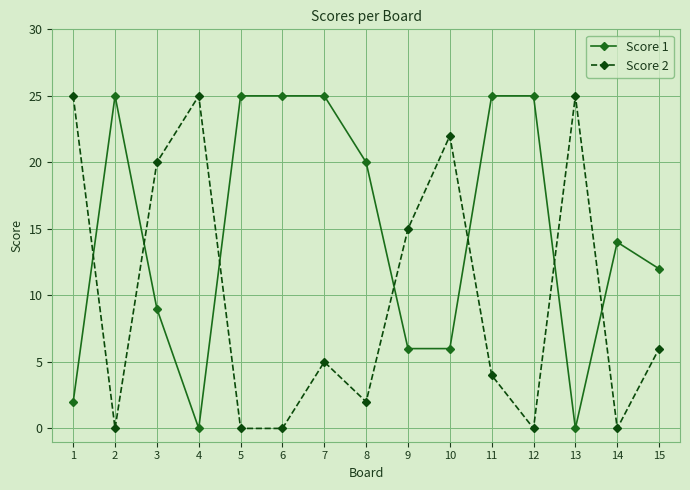

Reading left to right, list all the values displayed in this chart.

Score 1: 2	25	9	0	25	25	25	20	6	6	25	25	0	14	12
Score 2: 25	0	20	25	0	0	5	2	15	22	4	0	25	0	6